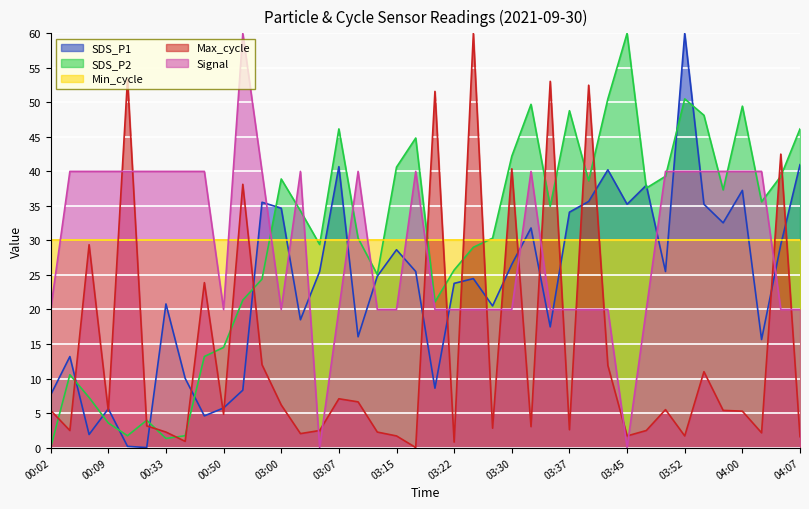

At which label does SDS_P2 first exceed 34?

03:00